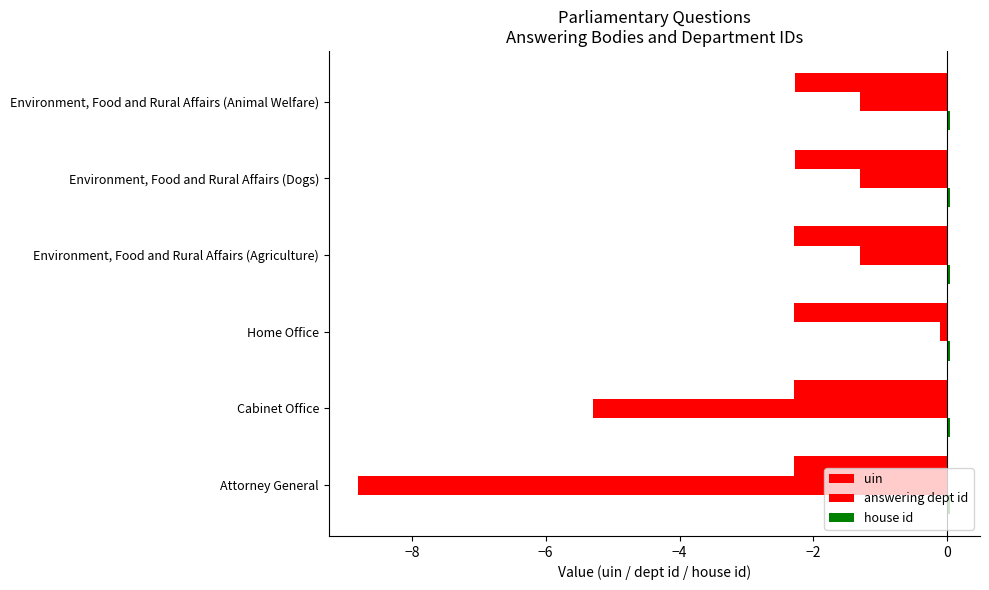

How many categories are shown in the chart?

6